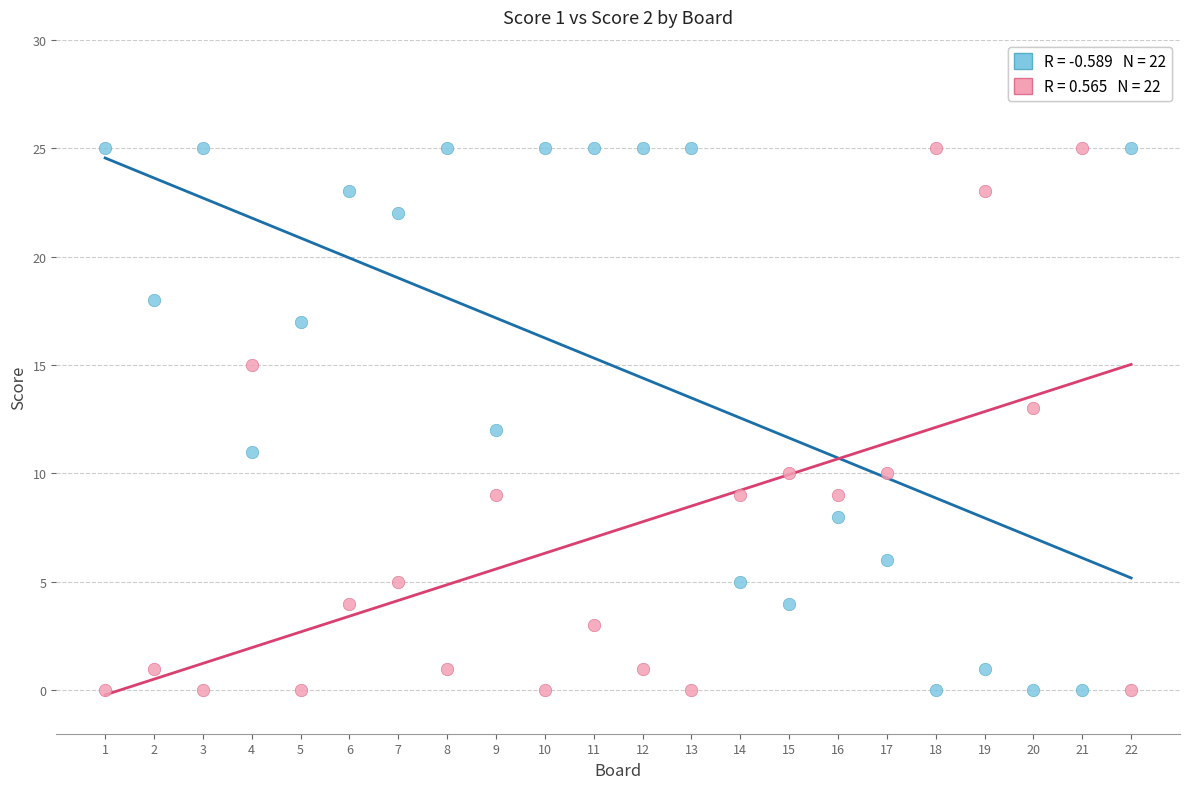

Across all data points, what is the range of X values (max minus min)?

21